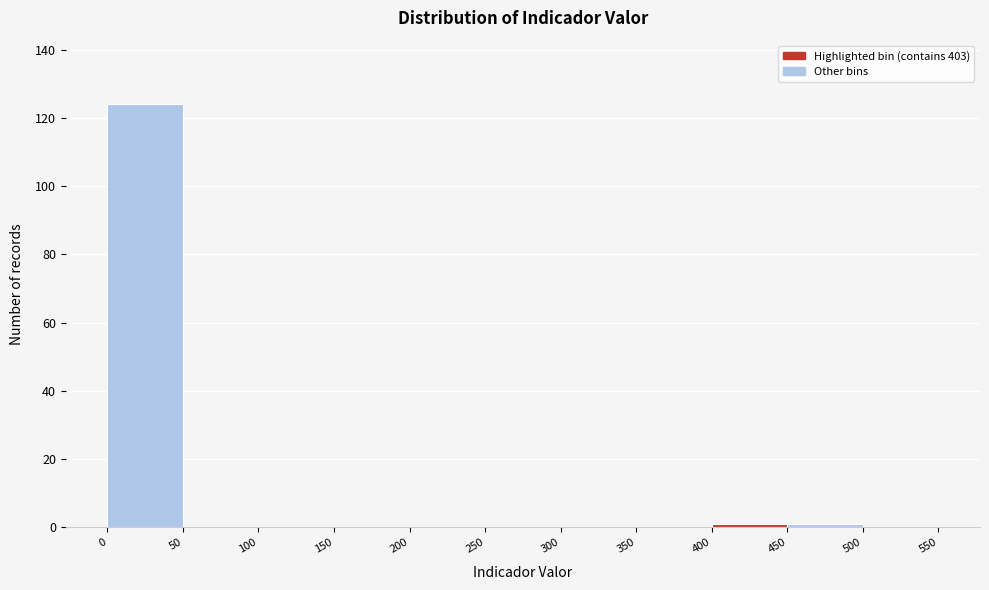

Reading left to right, list every bar in this chart as the range it spans on the x-axis followed by its height. The values are not printed on the chart, so give them approximately, as read against the axis.

0 to 50: 124
50 to 100: 0
100 to 150: 0
150 to 200: 0
200 to 250: 0
250 to 300: 0
300 to 350: 0
350 to 400: 0
400 to 450: under 2
450 to 500: under 2
500 to 550: 0